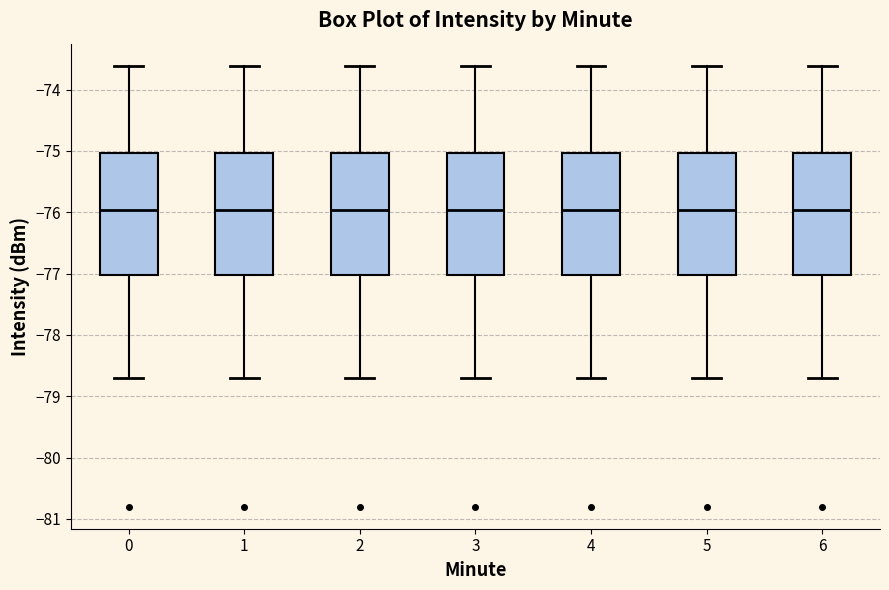

Where is the upper edge of the box at x = 2 on the y-axis? The values are not printed on the chart, so give them approximately, as read against the axis.

-75.0